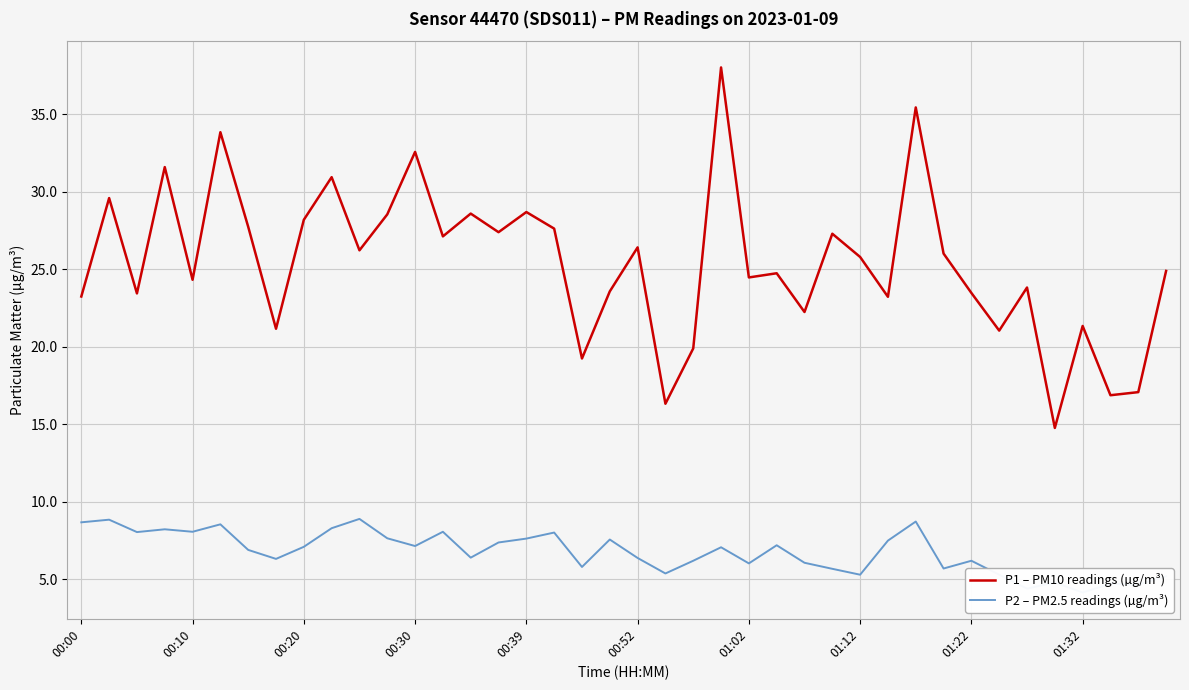

At which label does P2 – PM2.5 readings (µg/m³) first exceed 7?

00:00